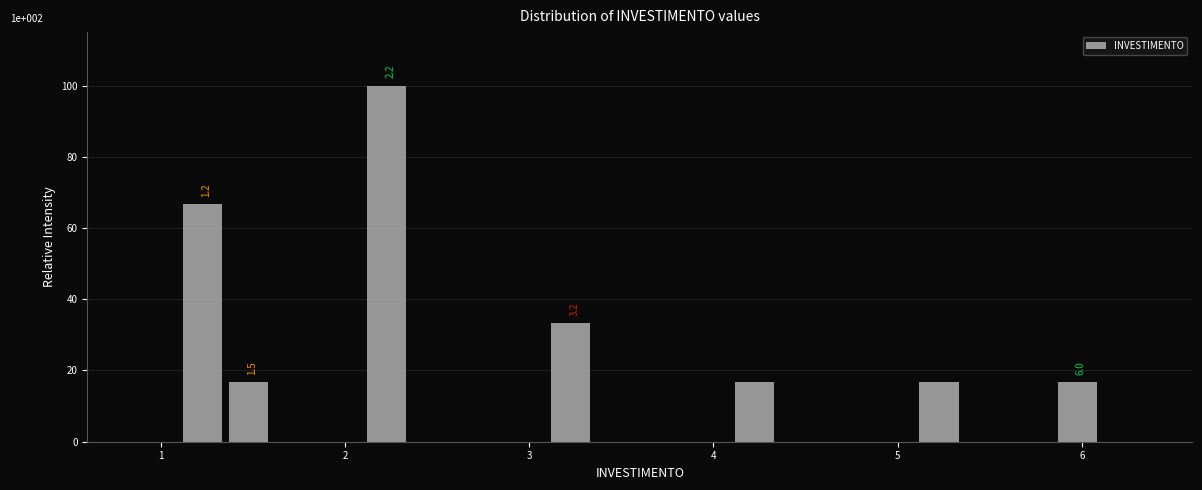

Read against the x-axis, roughly where is the centre of the tallest bar?

2.2